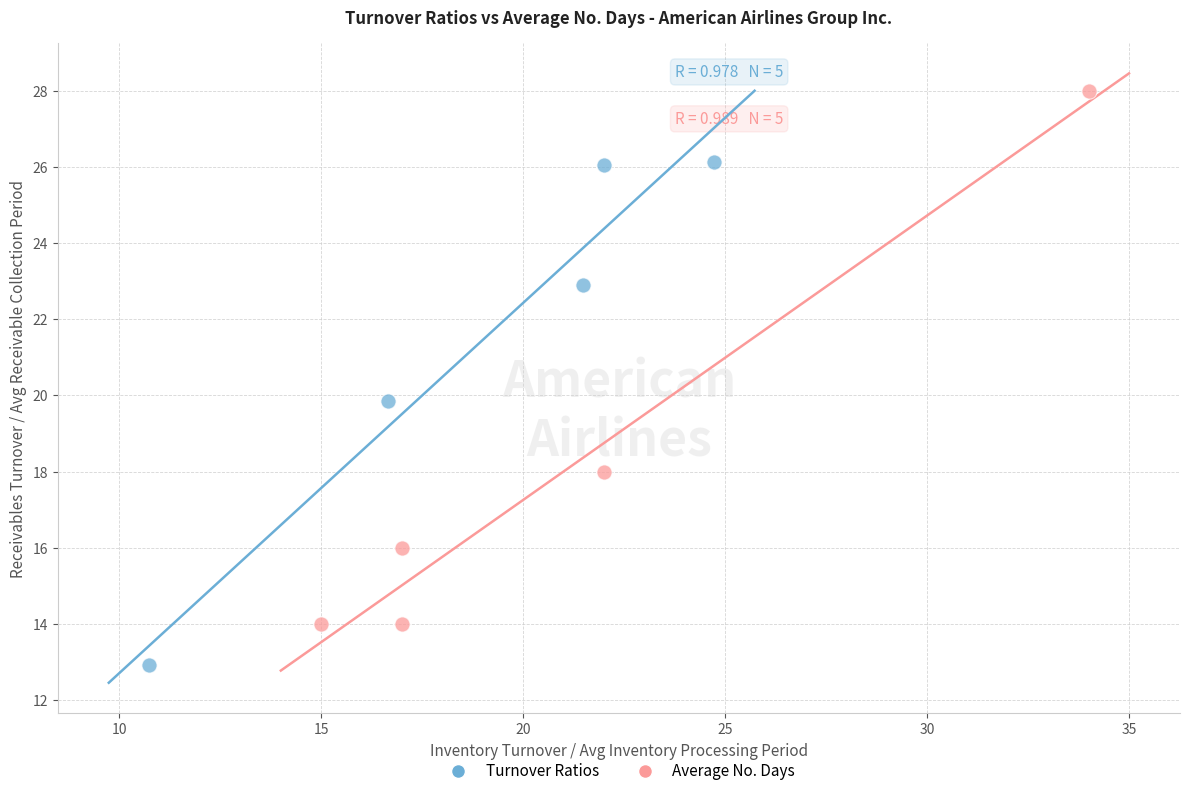

Which series reaches the maximum Y coordinate?

Average No. Days